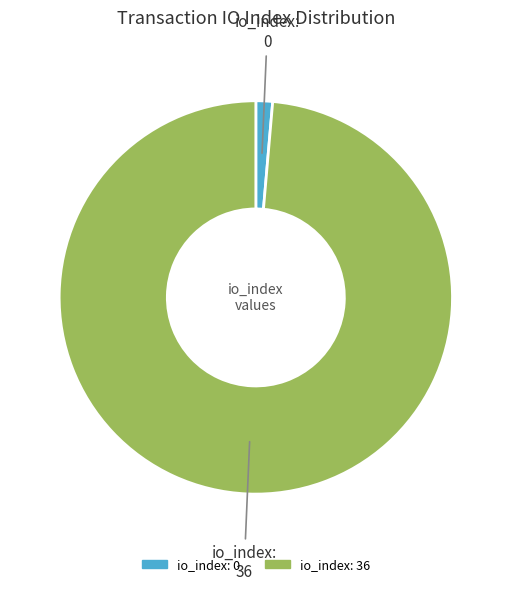

Rank the categories by value from lowest to highest.

io_index: 0, io_index: 36